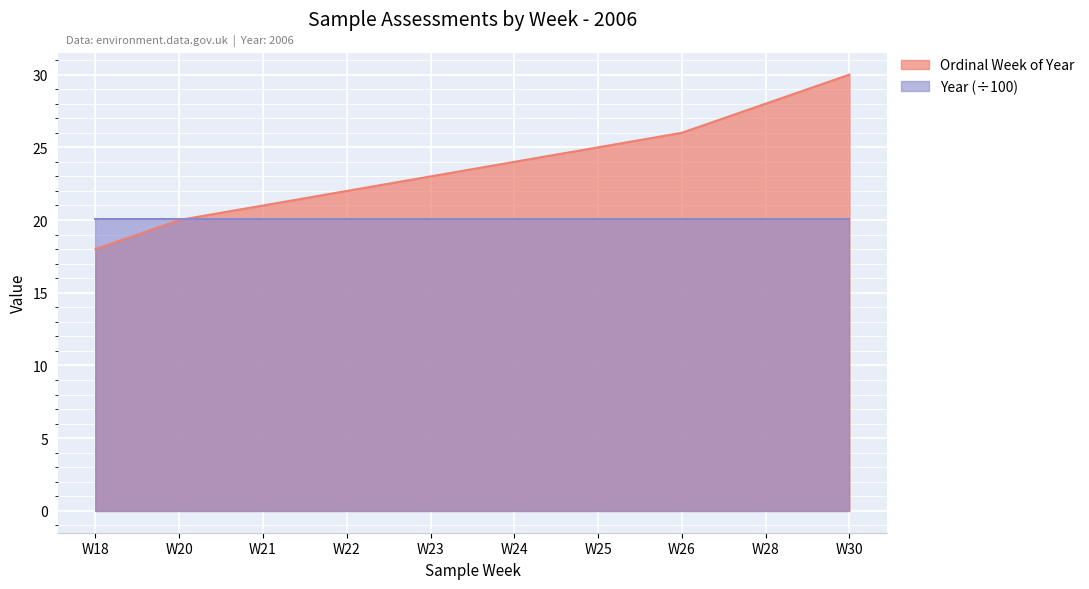

Is it true that Year (÷100) equals 30.2 at W24?

False